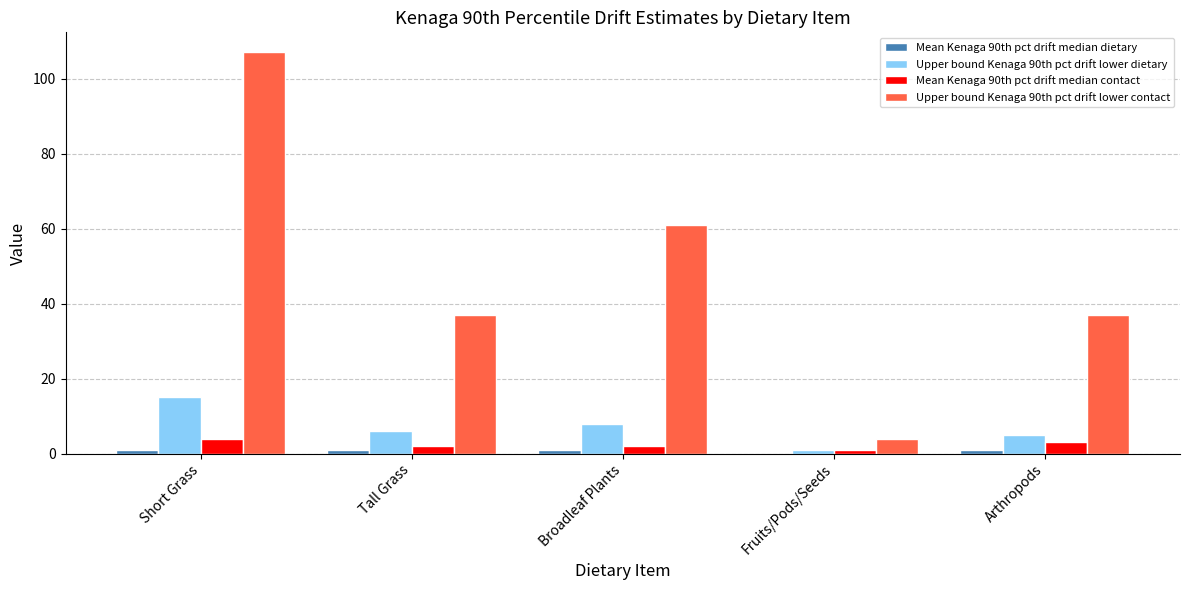

True or false: Upper bound Kenaga 90th pct drift lower dietary has a value of 4.6 at Short Grass.

False